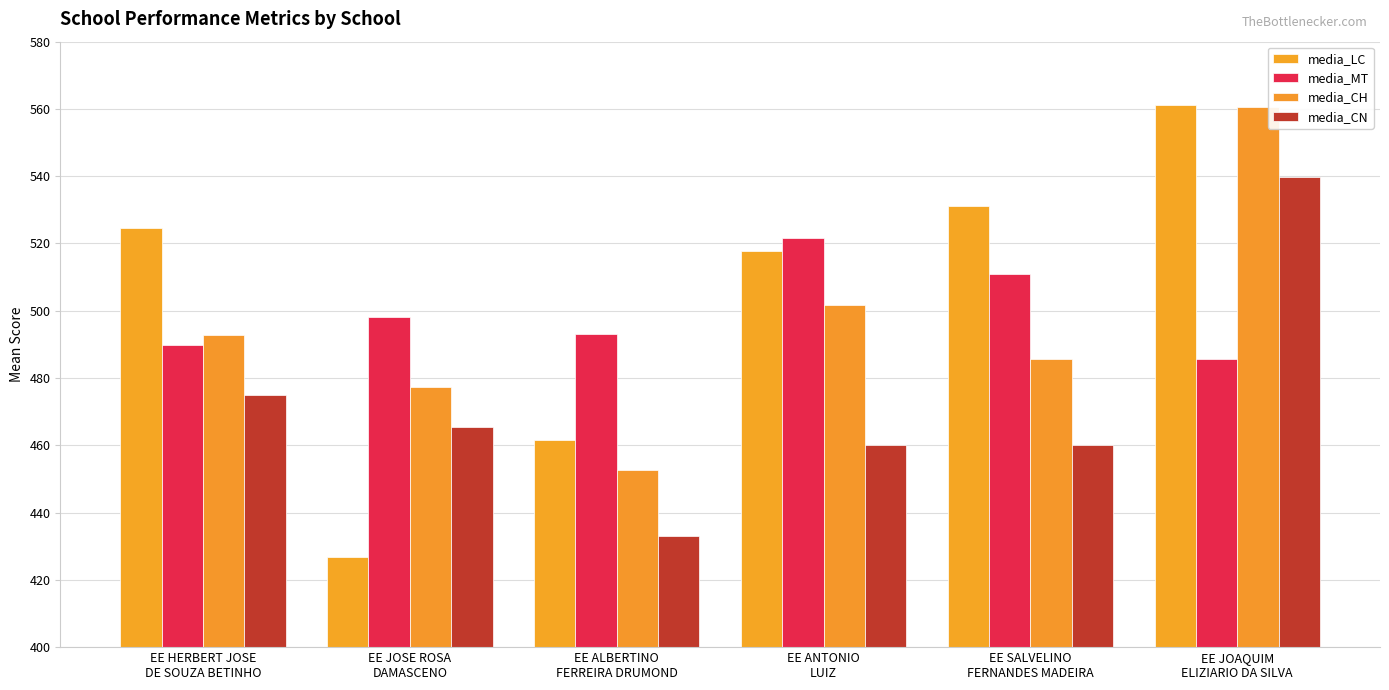

How many bars are there in each group?

4